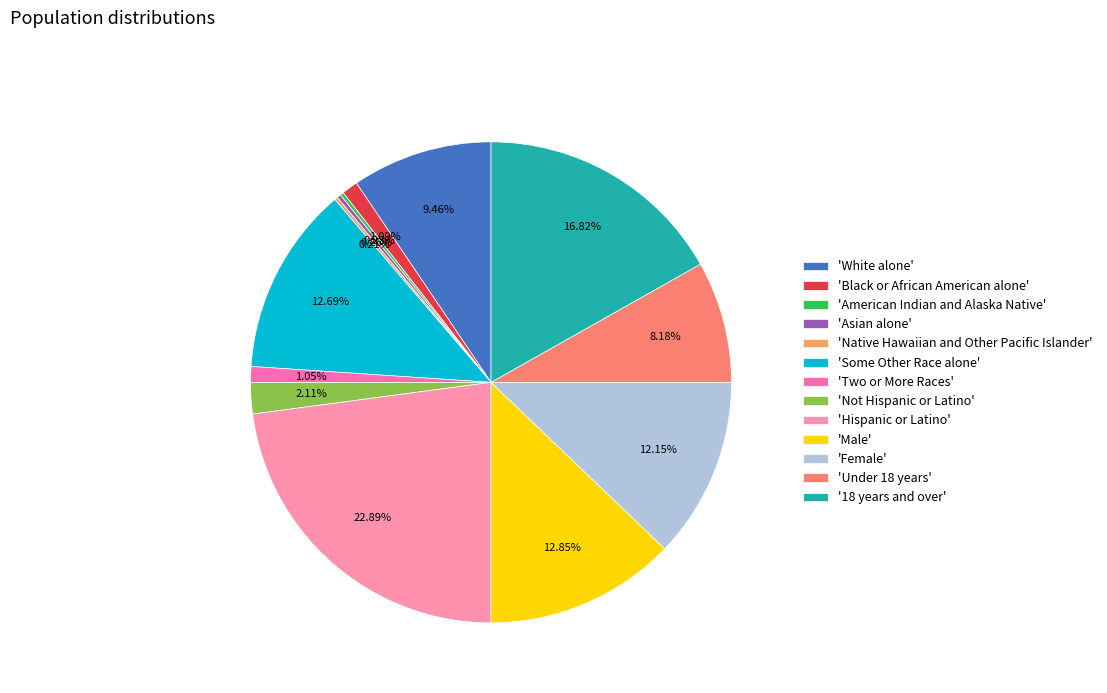

Is there a majority slice in this chart?

No